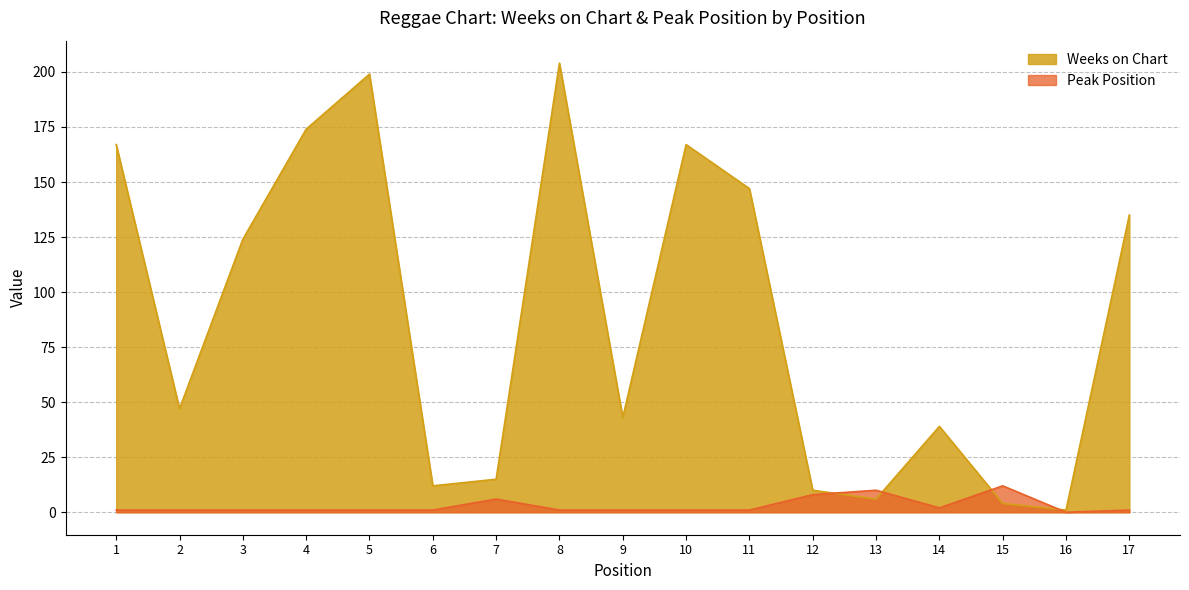

Between 1 and 12, which is larger?

1